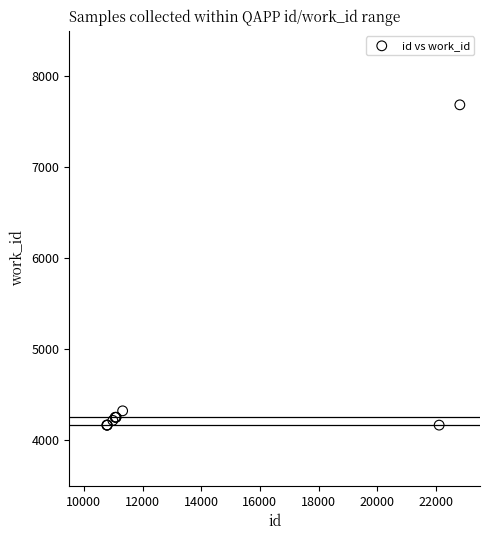

What Y value in the scatter plot is closest to 5926?

4324